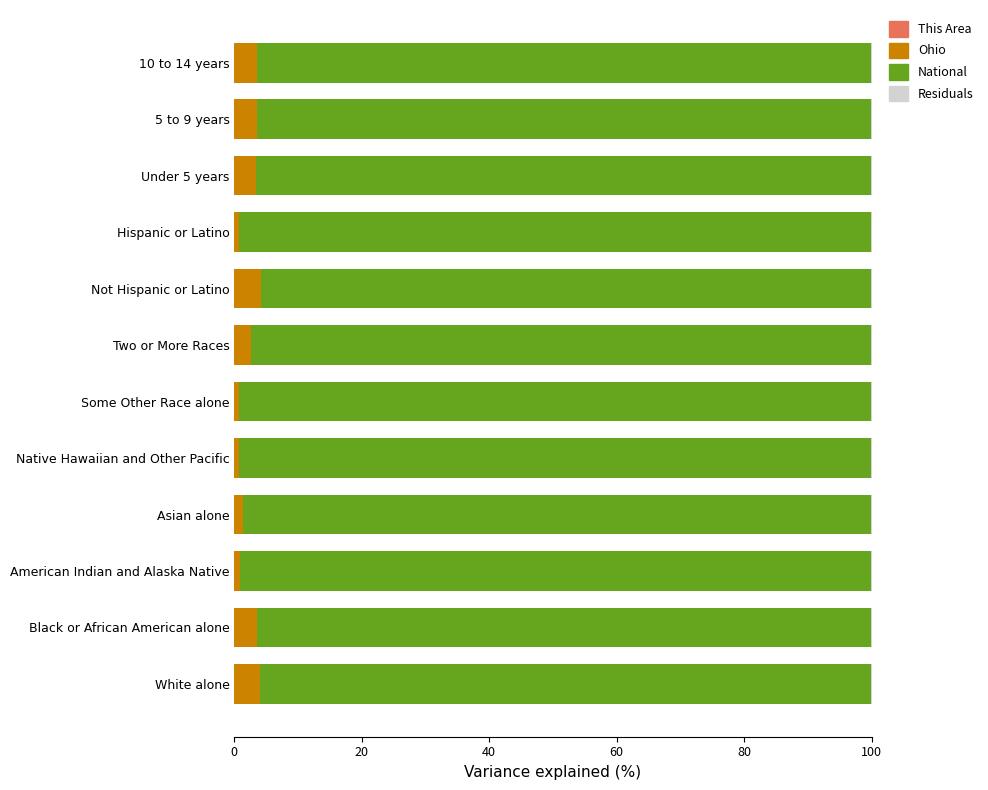

How many series are shown in this chart?

4